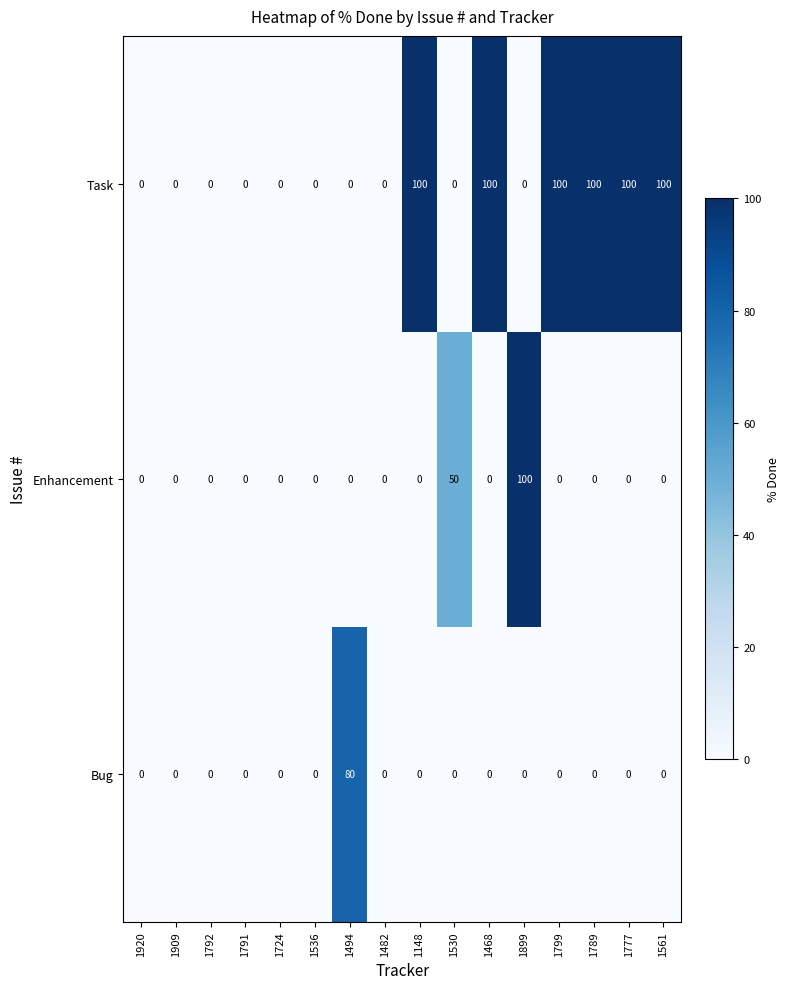

What is the total value across all series at 1561?

100